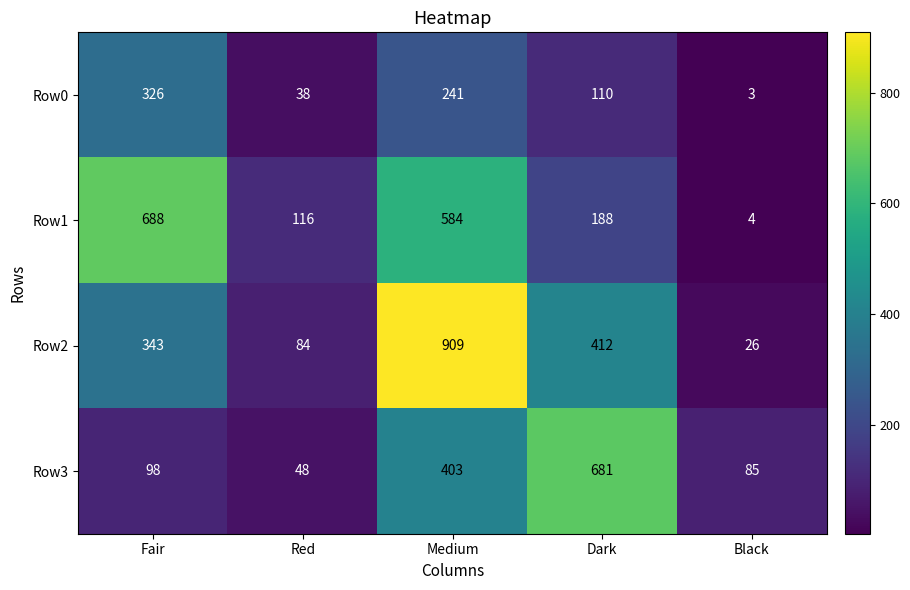

What is the difference between the second highest and second lowest values in the Row2 series?

328